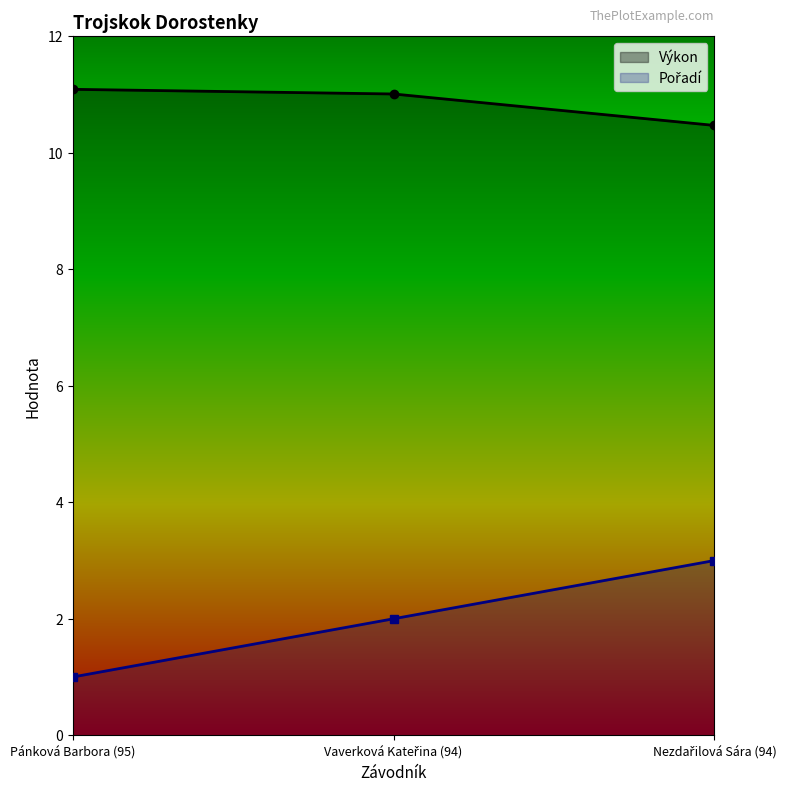

List the series in order of their overall mean, highest first.

Výkon, Pořadí